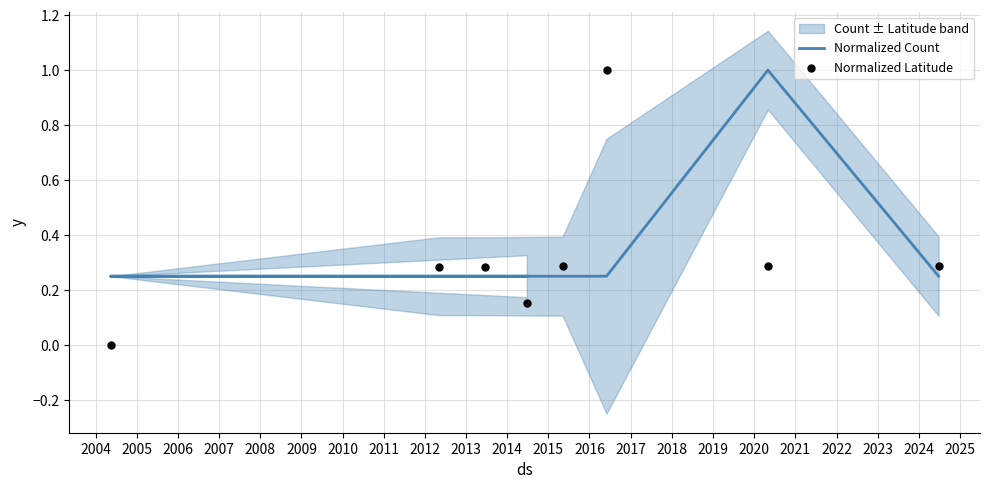

Which series has the largest total across all categories?

Normalized Count